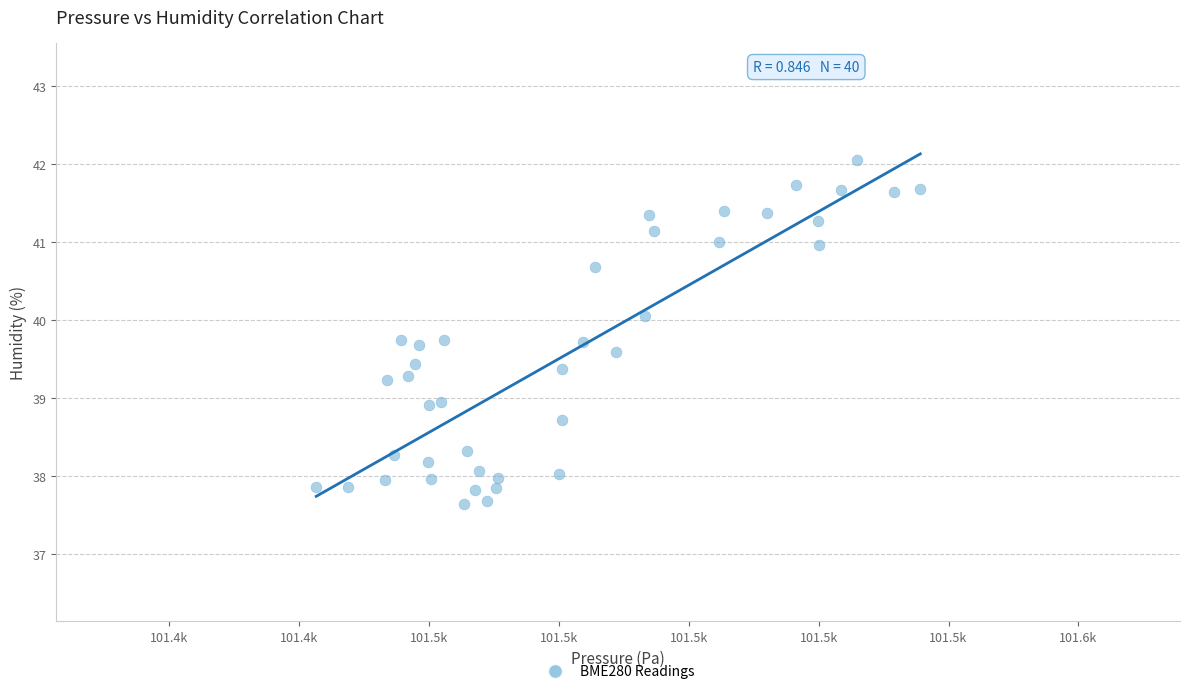

What is the range of X values (max minus min)?

116.3